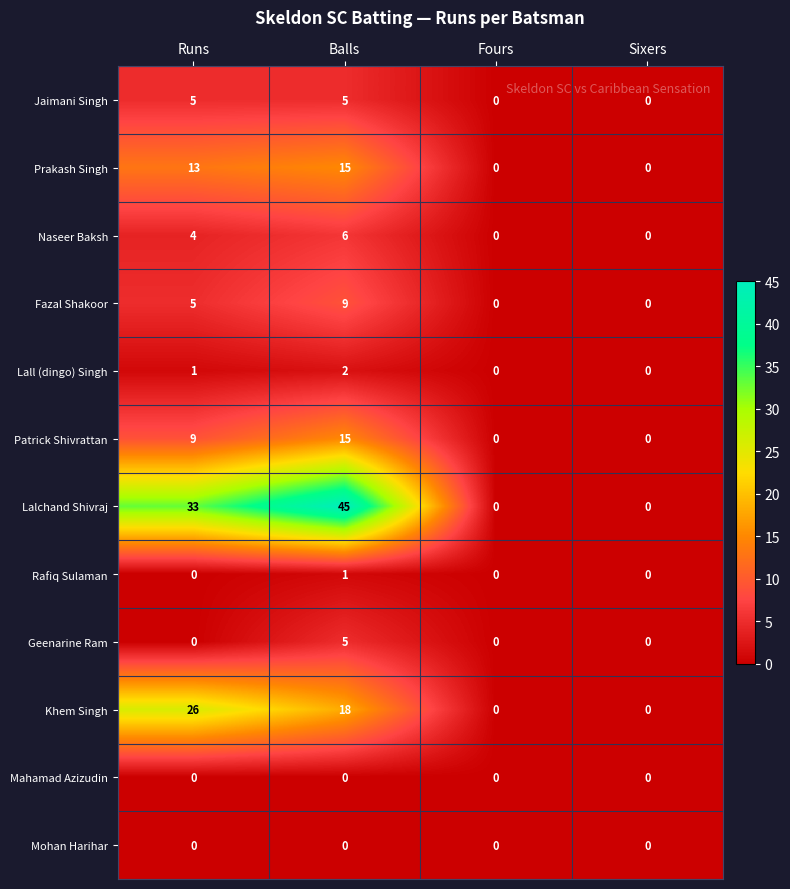

How many categories are shown in the chart?

4